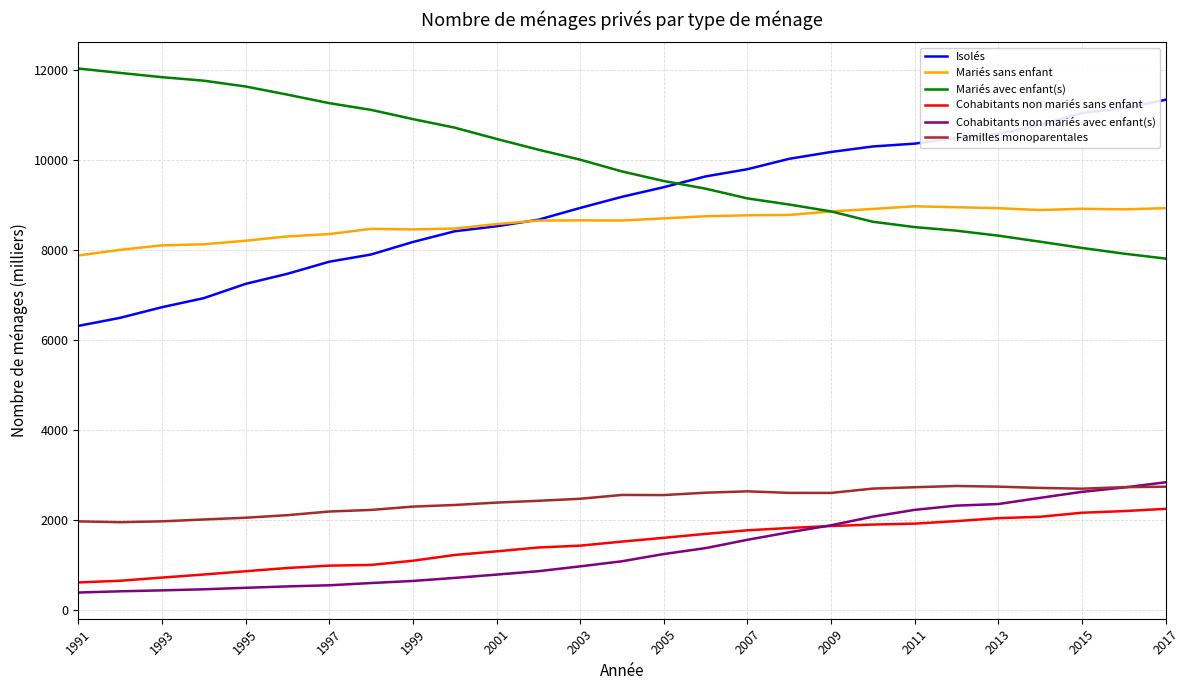

What is the difference between the maximum and minimum values in the Mariés avec enfant(s) series?

4220